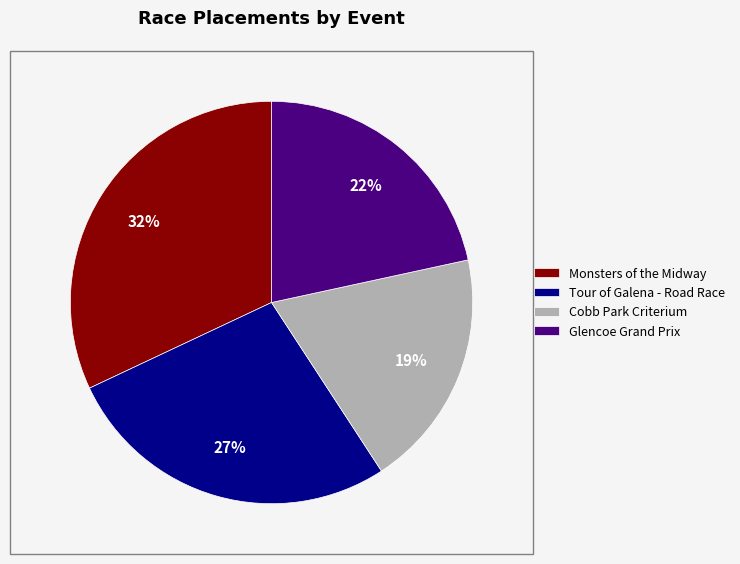

Does any single category account for the majority?

No